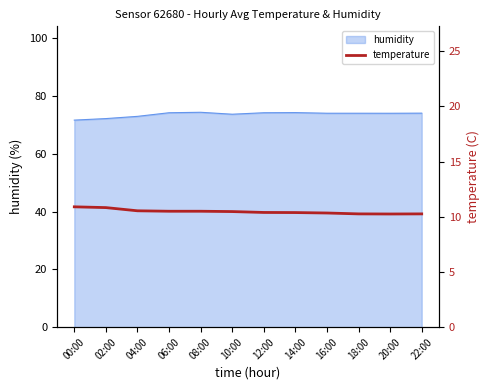

The humidity series shows 27.8 at 22:00. True or false?

False